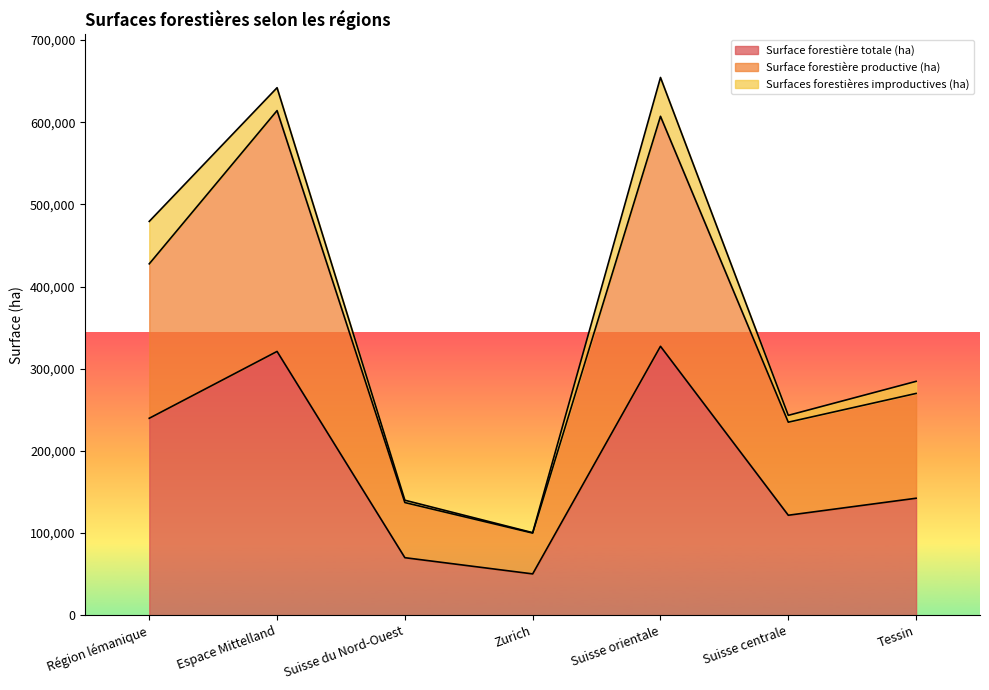

What is the highest value of the Surface forestière totale (ha) series?

327274